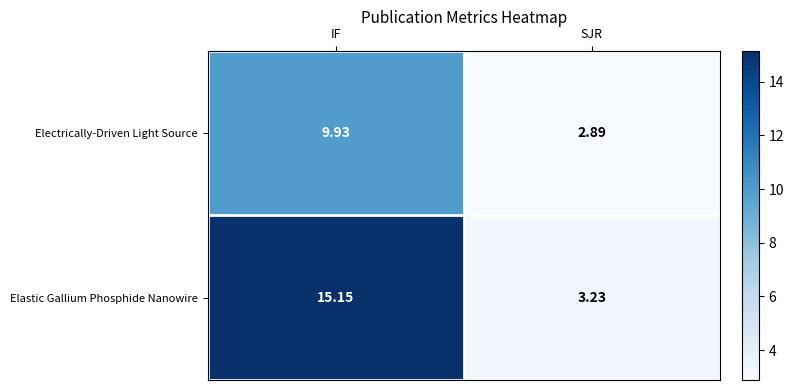

Which series has the largest range (max minus min)?

Elastic Gallium Phosphide Nanowire